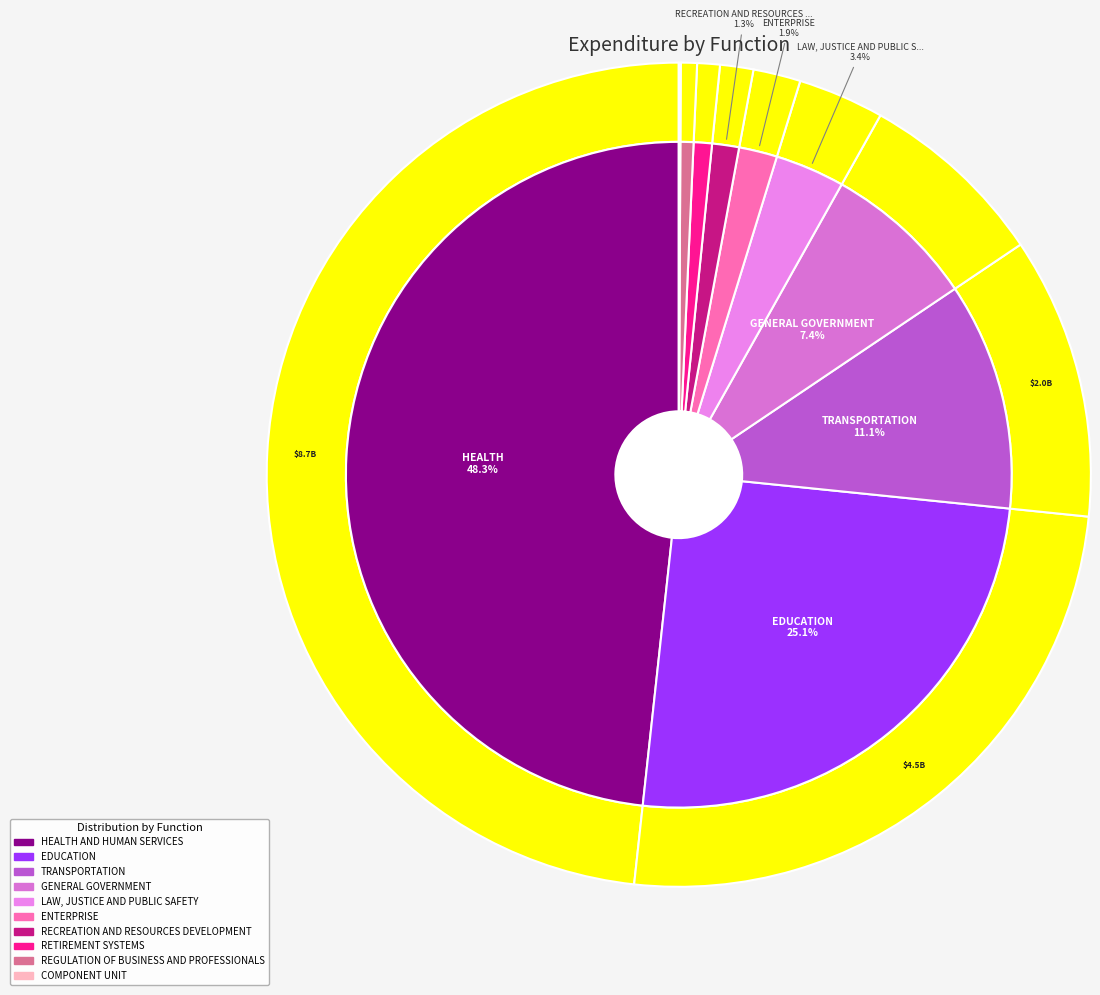

Which slice is the smallest?

COMPONENT UNIT